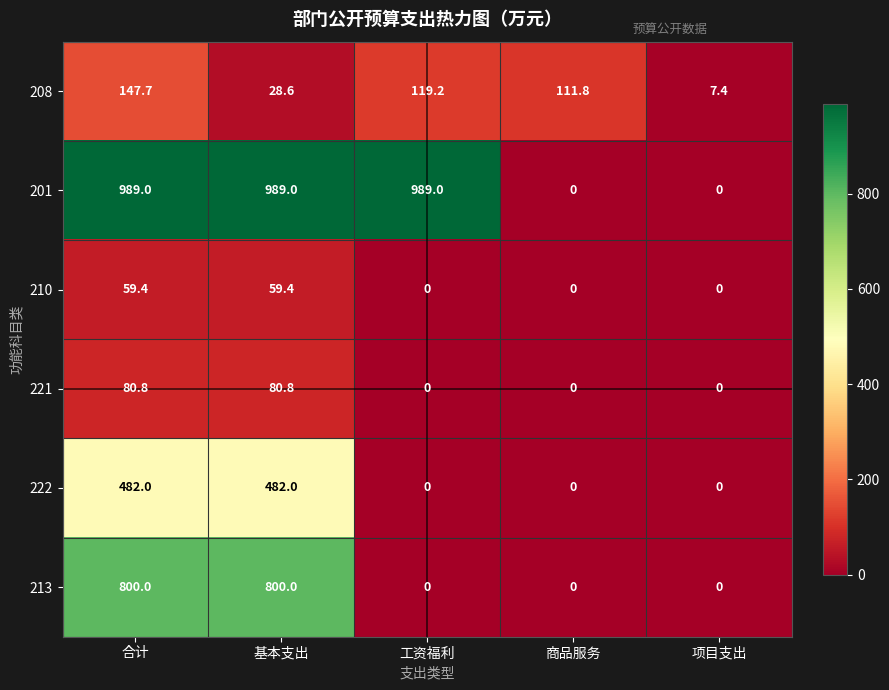

What is the total value across all series at 合计?

2558.9